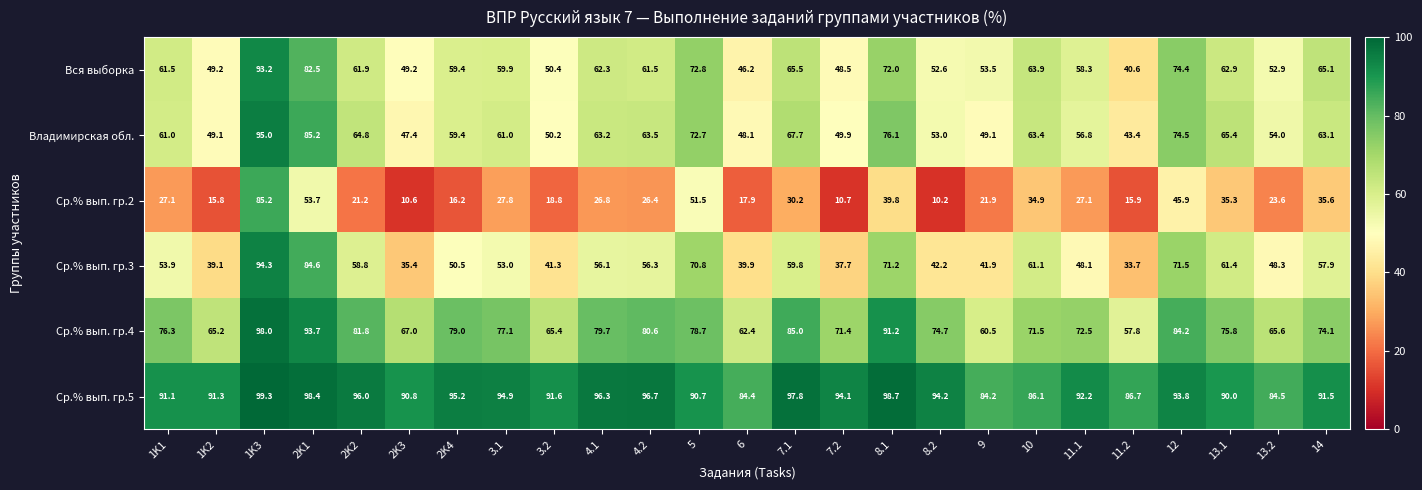

Is it true that Ср.% вып. гр.5 equals 90.7 at 5?

True